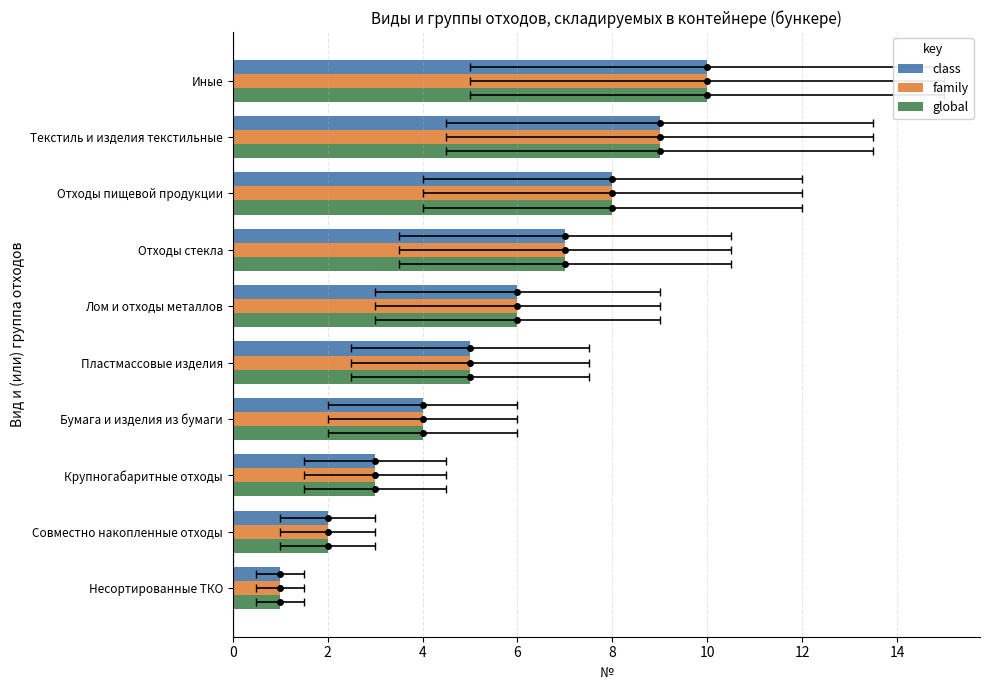

What are all the series names shown in the legend?

class, family, global